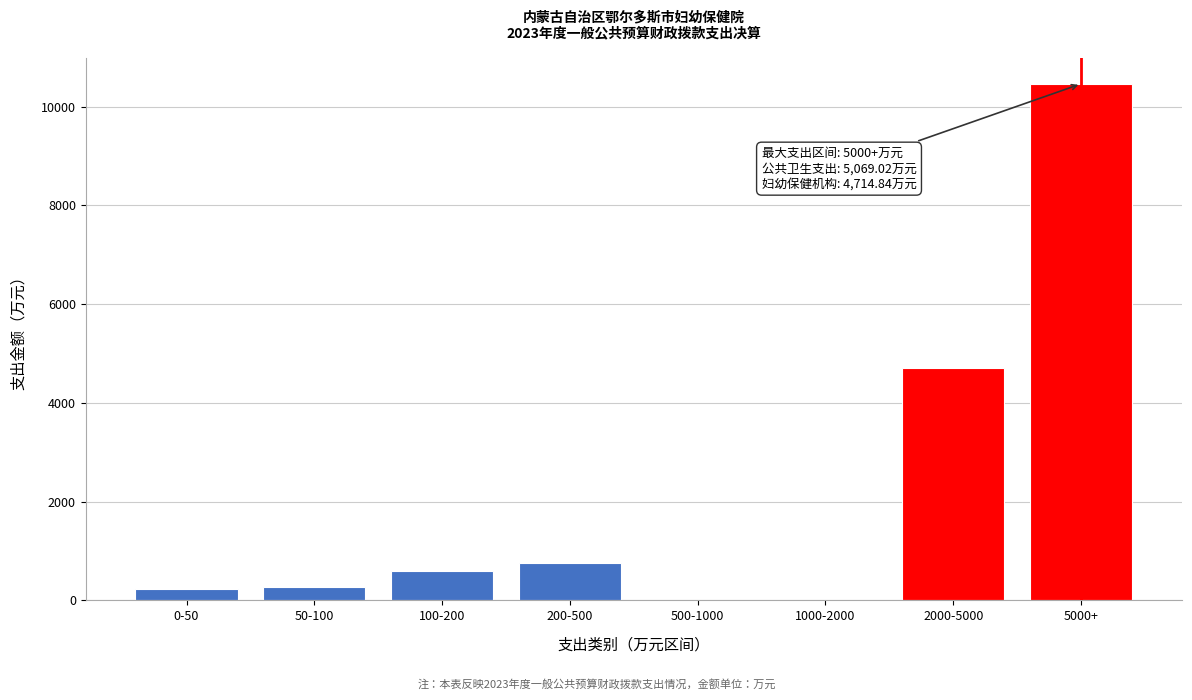

Which label corresponds to the largest value in the chart?

5000+